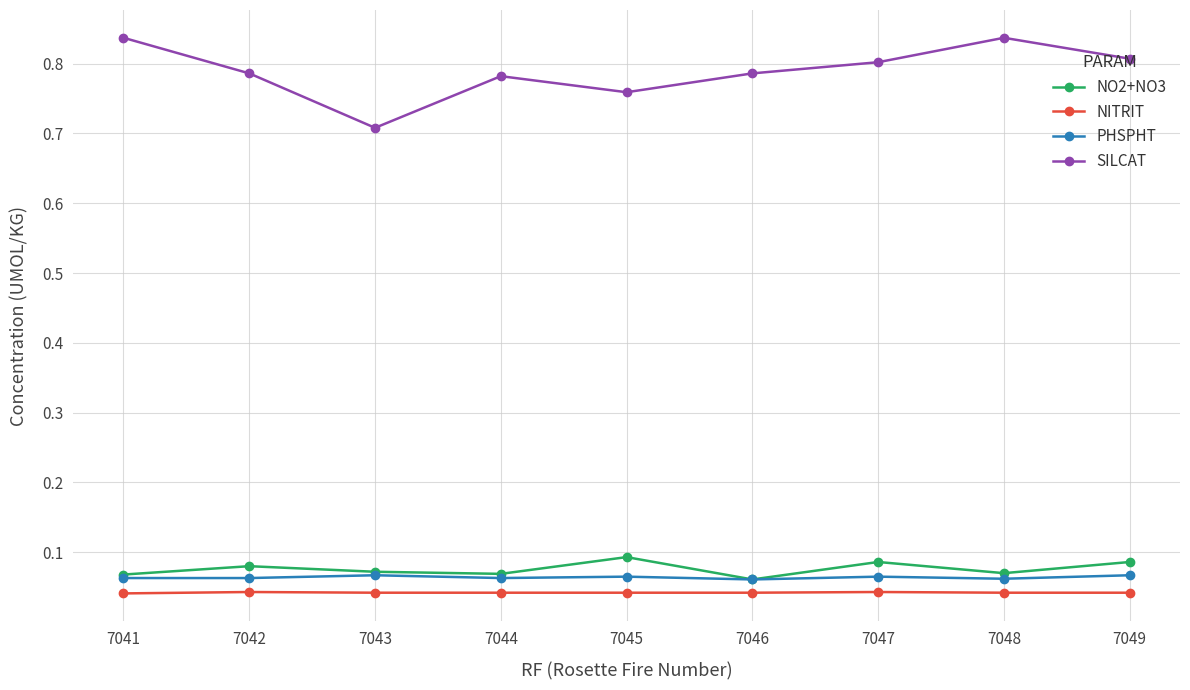

Which series has the largest total across all categories?

SILCAT